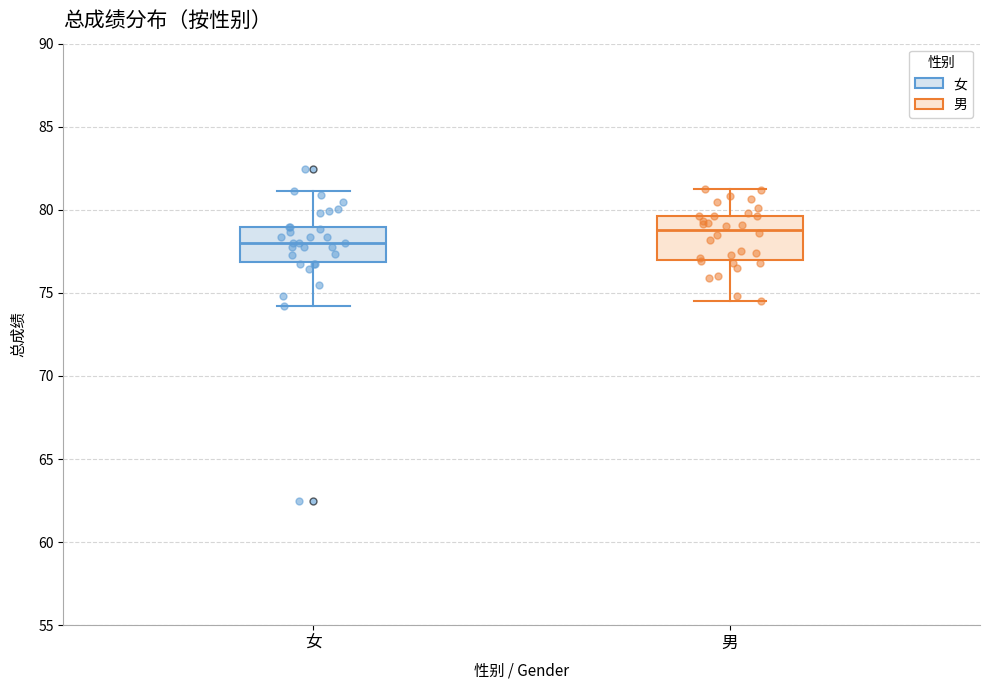

Reading left to right, read every box against the y-axis: the position of its median line, the range the box covers, and the ends of its whiskers. The values are not printed on the chart, so give them approximately, as read against the axis.

女: median 78.0, box 77.0 to 79.0, whiskers 74.0 to 81.0
男: median 79.0, box 77.0 to 79.5, whiskers 74.5 to 81.5